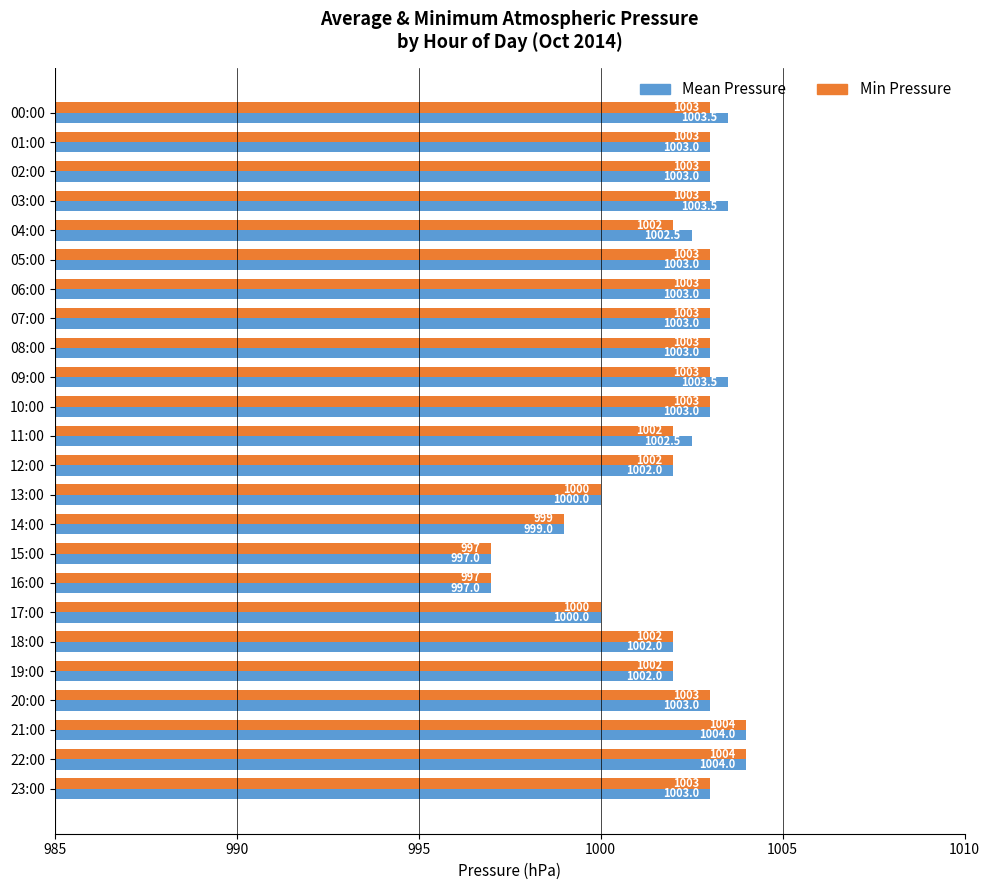

List the series in order of their overall mean, highest first.

Mean Pressure, Min Pressure